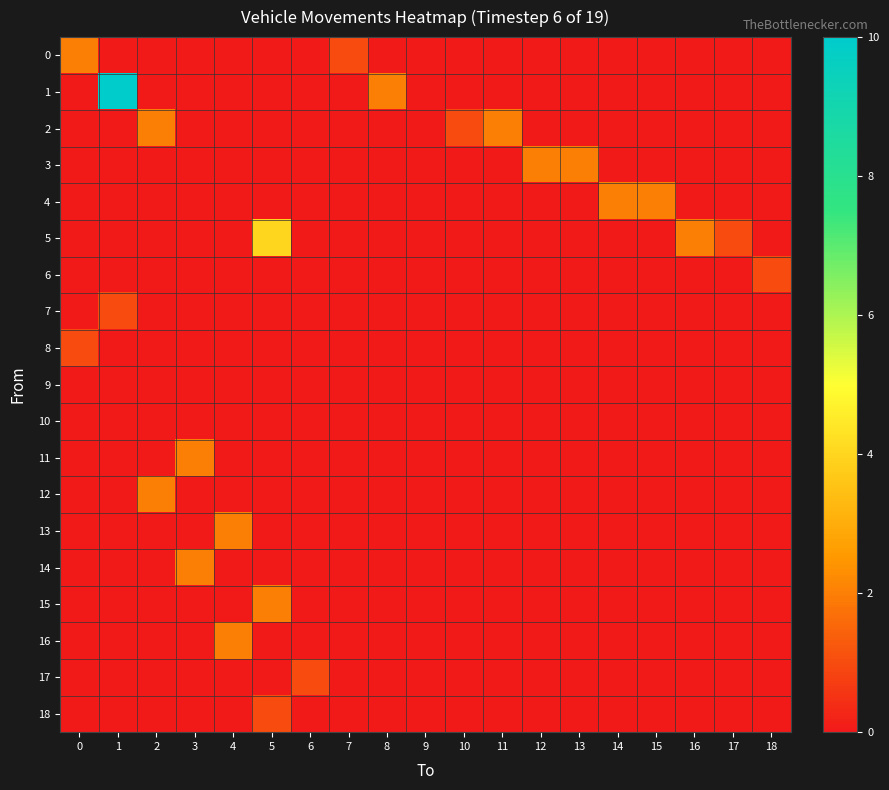

At 8, list the series in order from largest to smallest.

1, 0, 2, 3, 4, 5, 6, 7, 8, 9, 10, 11, 12, 13, 14, 15, 16, 17, 18